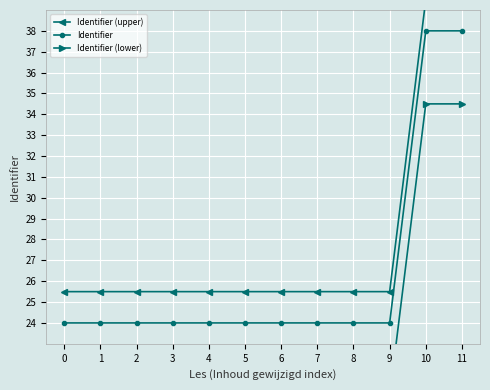

At which label is Identifier (lower) closest to 27?

9